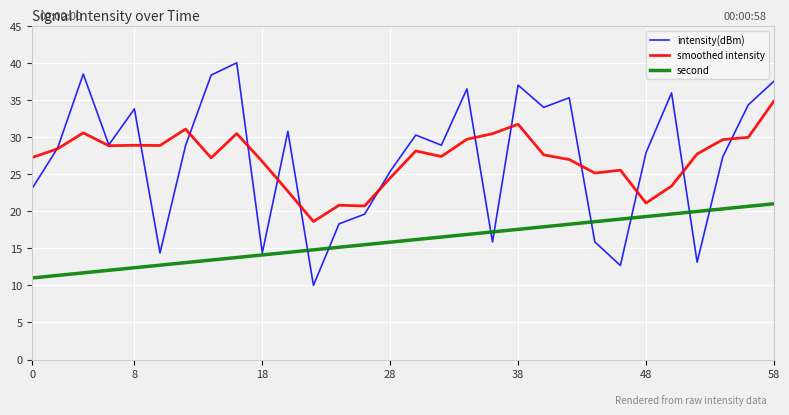

True or false: smoothed intensity and second intersect in this chart.

False